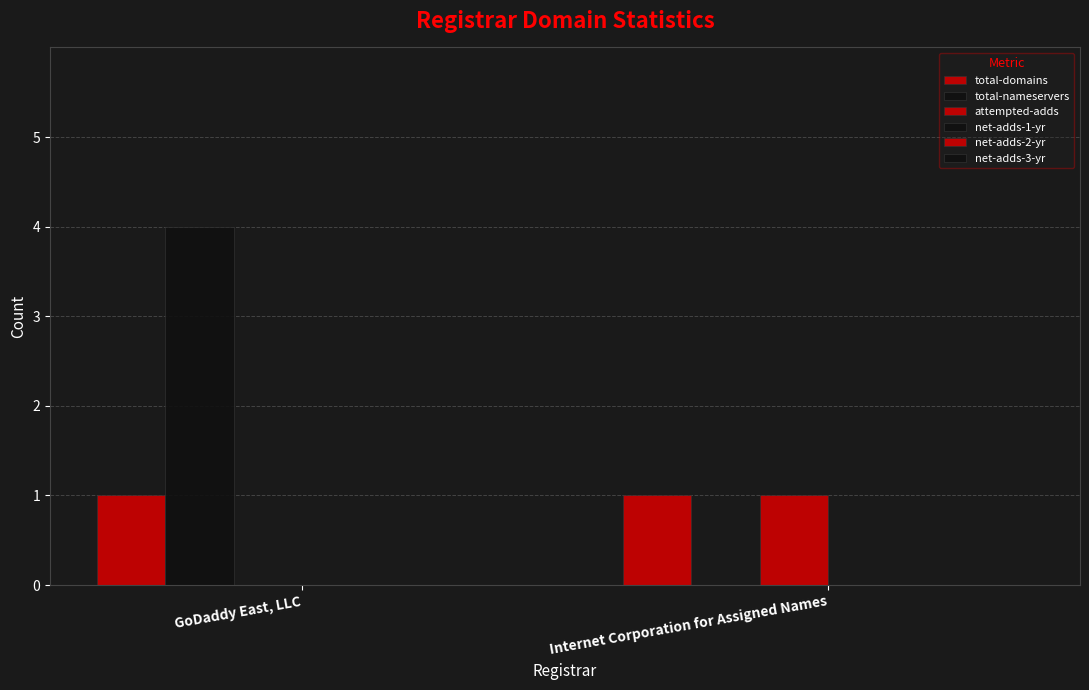

Between GoDaddy East, LLC and Internet Corporation for Assigned Names, which is larger?

GoDaddy East, LLC